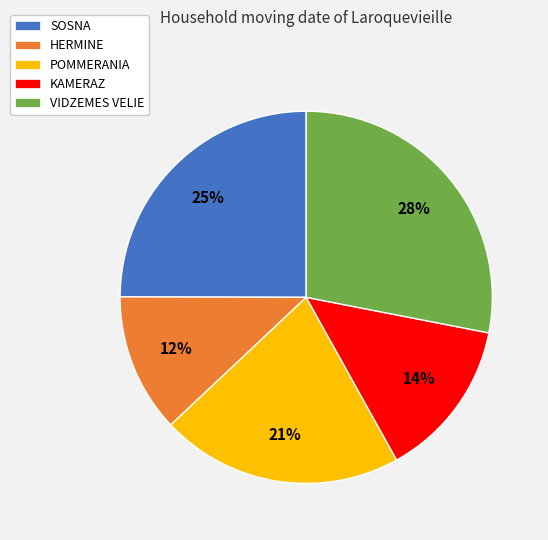

How many slices are in this pie chart?

5